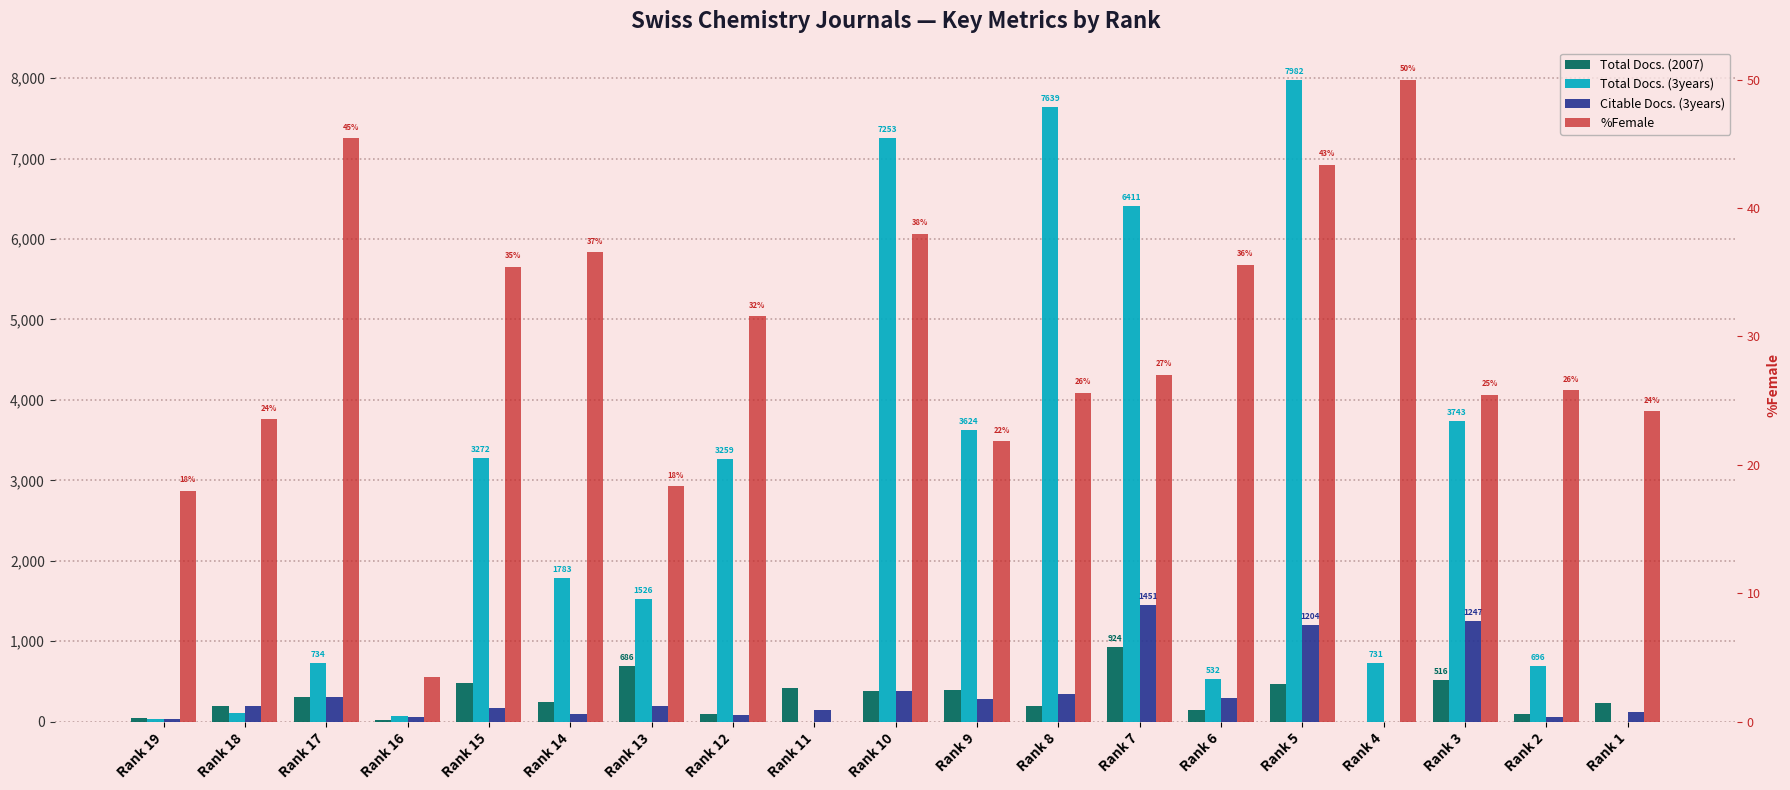

The Total Docs. (2007) series shows 264.4 at Rank 8. True or false?

False